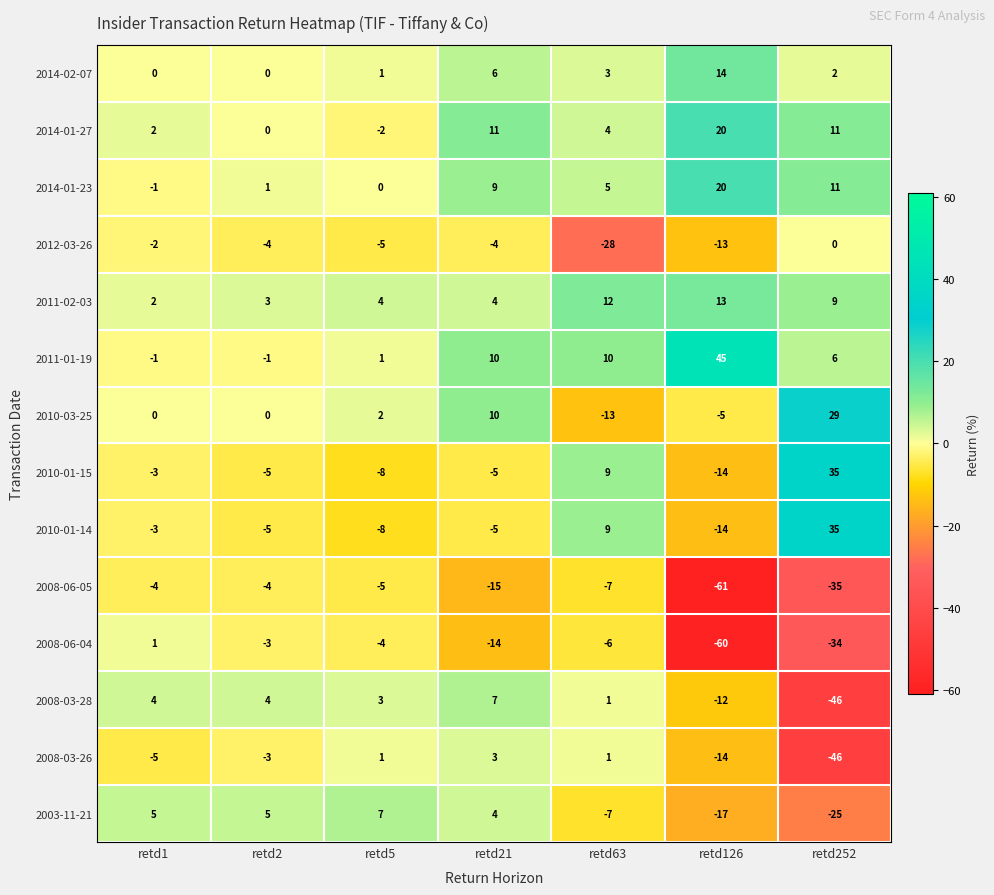

List the labels in order of 2014-01-23 value, smallest first.

retd1, retd5, retd2, retd63, retd21, retd252, retd126